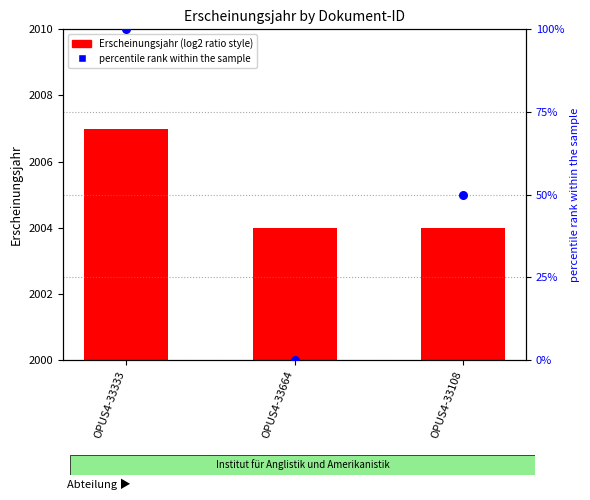

Which series has the largest total across all categories?

Erscheinungsjahr